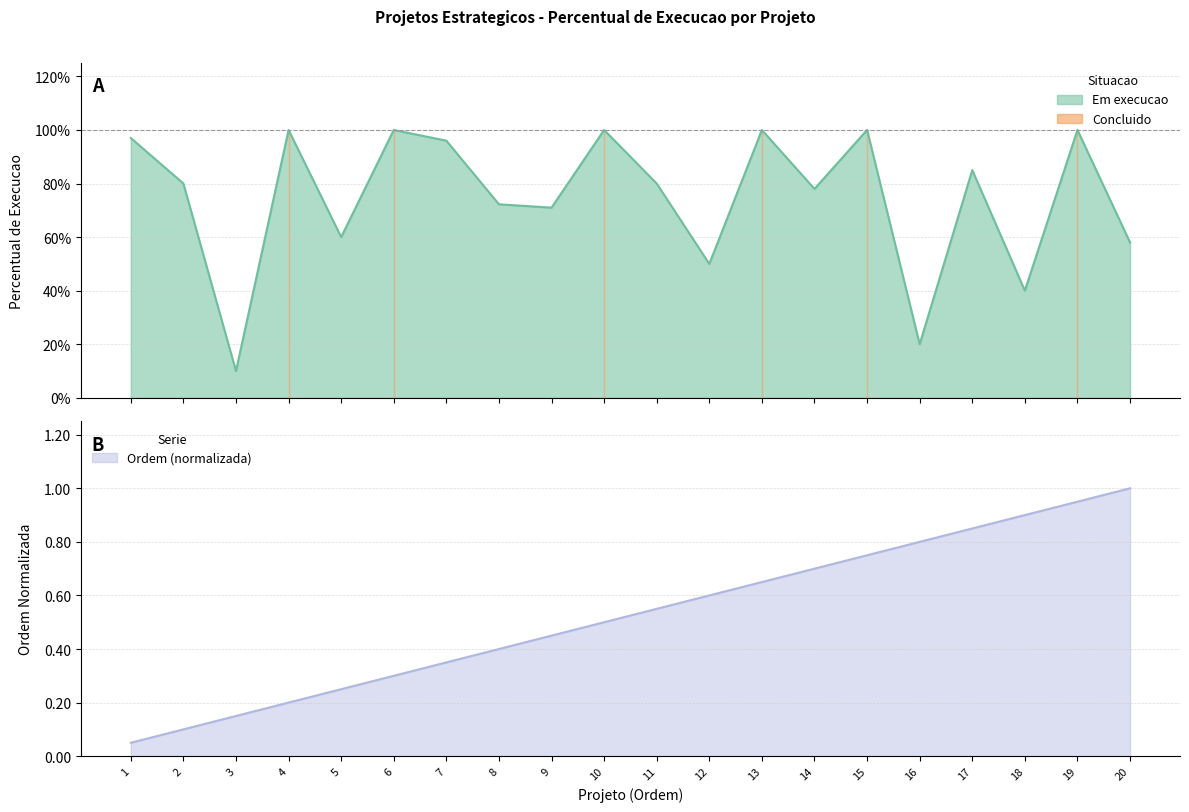

Is it true that Ordem (normalizada) equals 0.6 at 11?

True